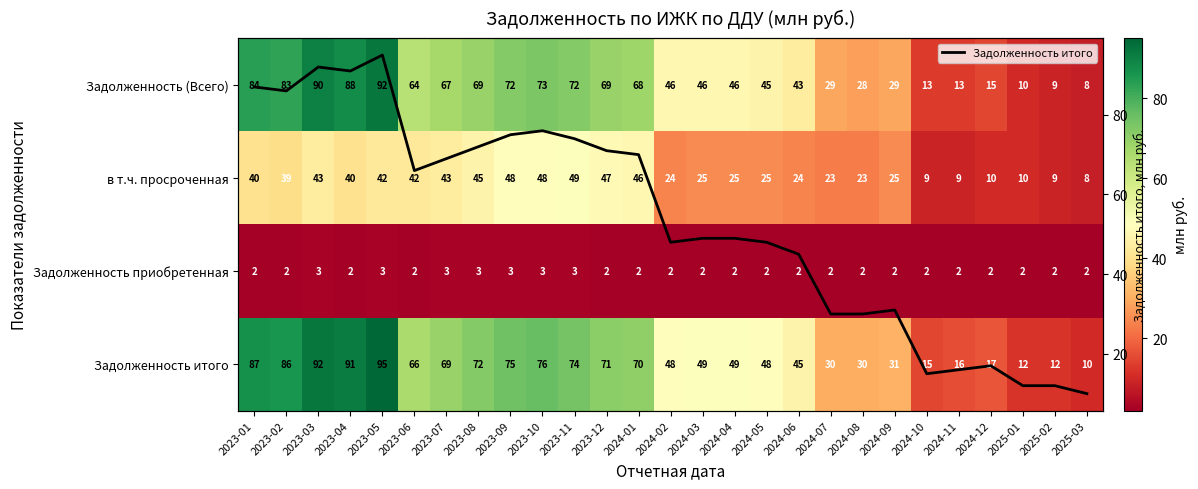

What is the sum of the Задолженность итого values at 2023-07 and 2023-04?

160